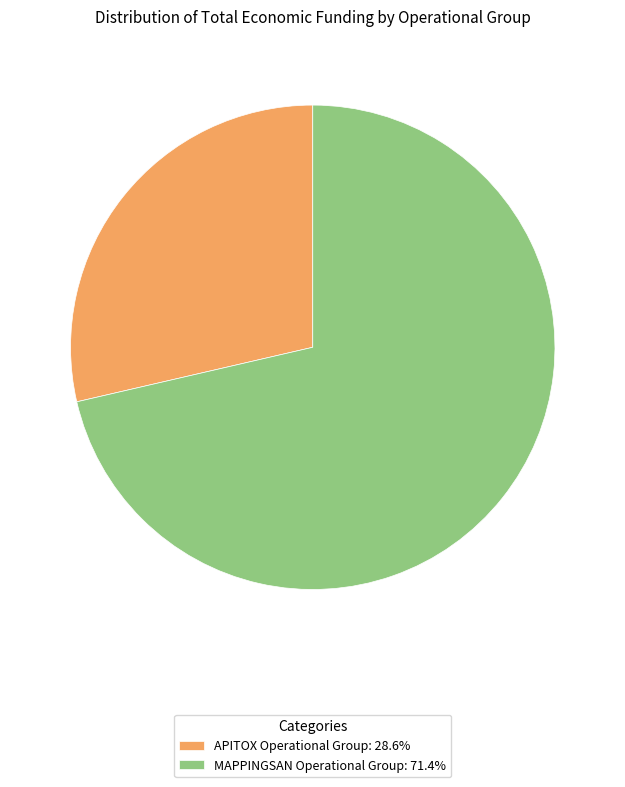

Do MAPPINGSAN Operational Group and APITOX Operational Group together represent more than half of the pie?

Yes